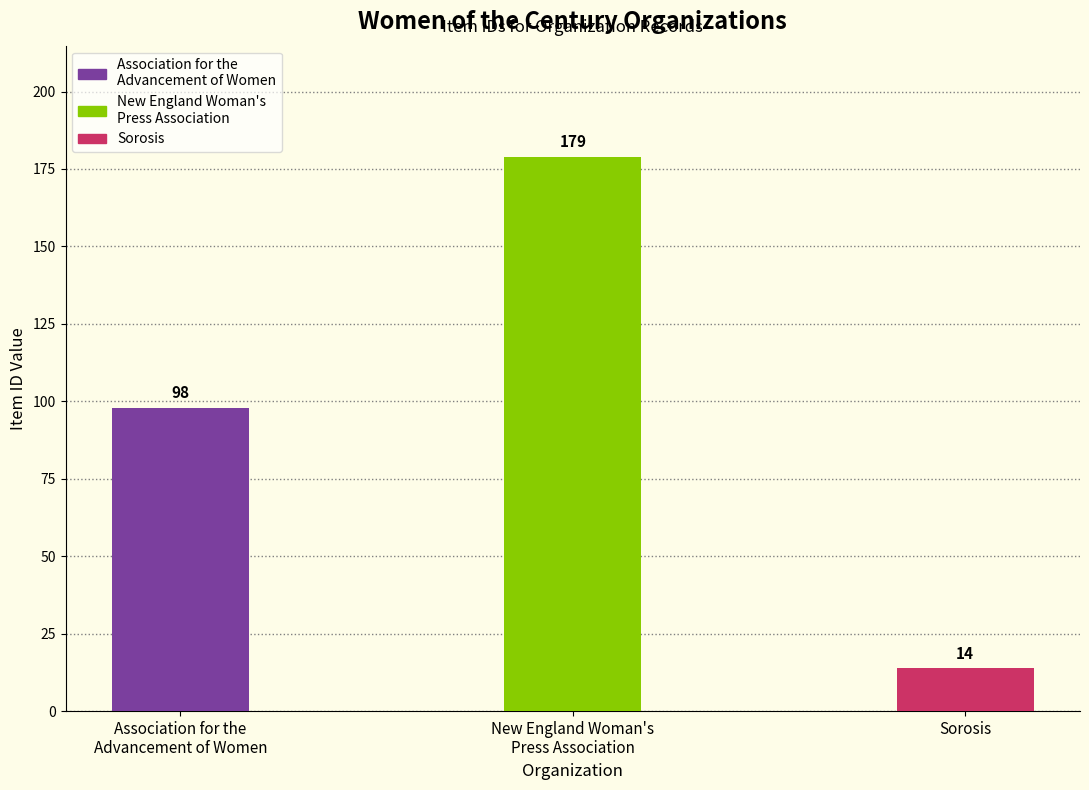

How many series are shown in this chart?

1